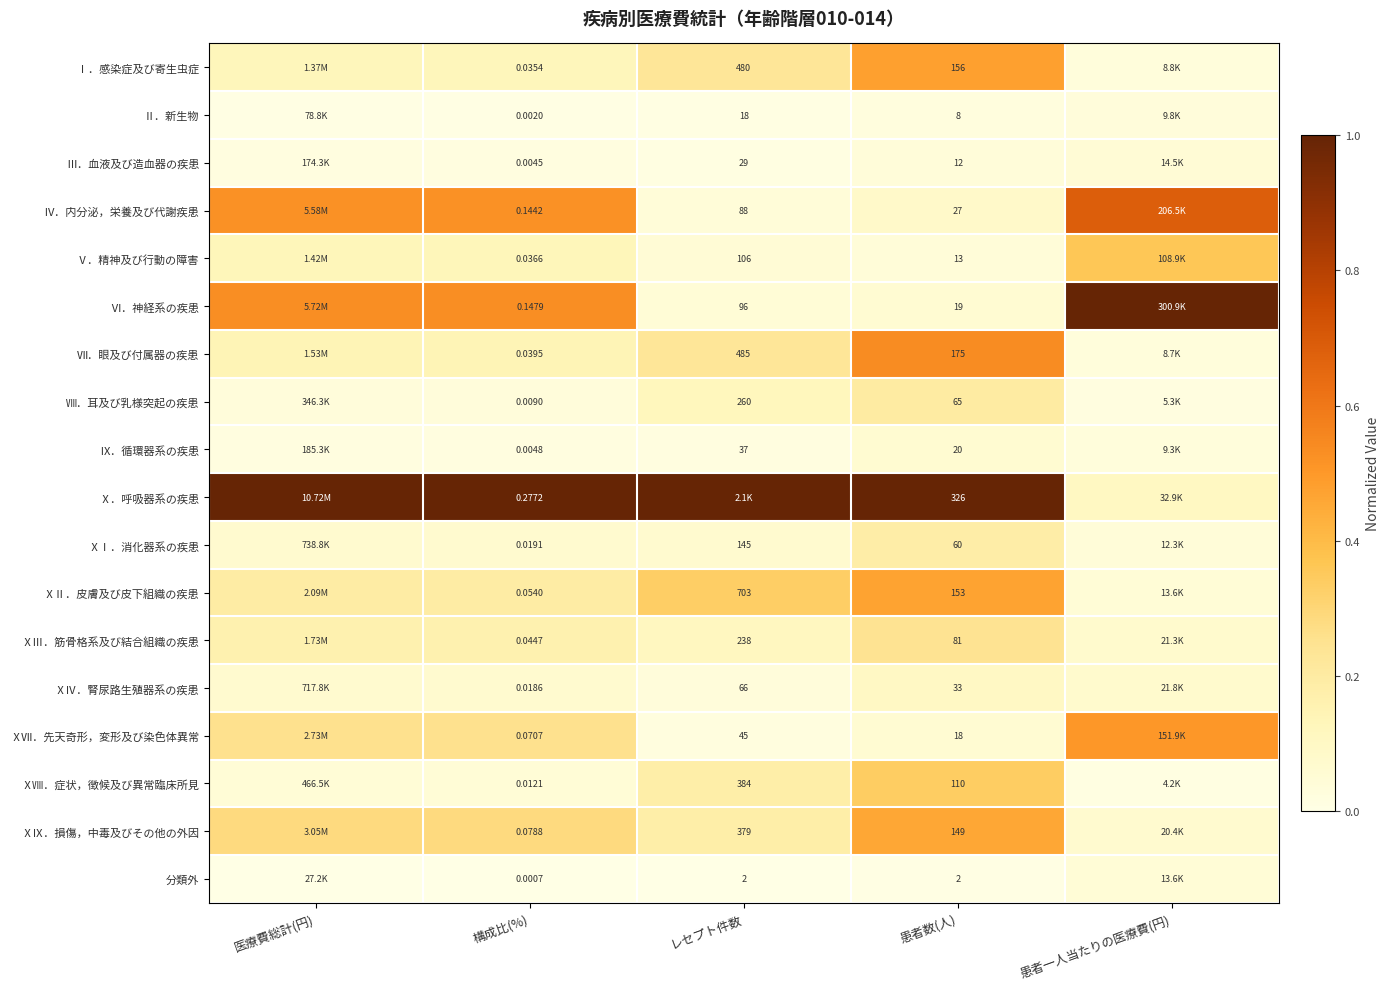

Is the value of Ⅶ．眼及び付属器の疾患 at 構成比(%) greater than the value of ⅩⅡ．皮膚及び皮下組織の疾患 at レセプト件数?

No